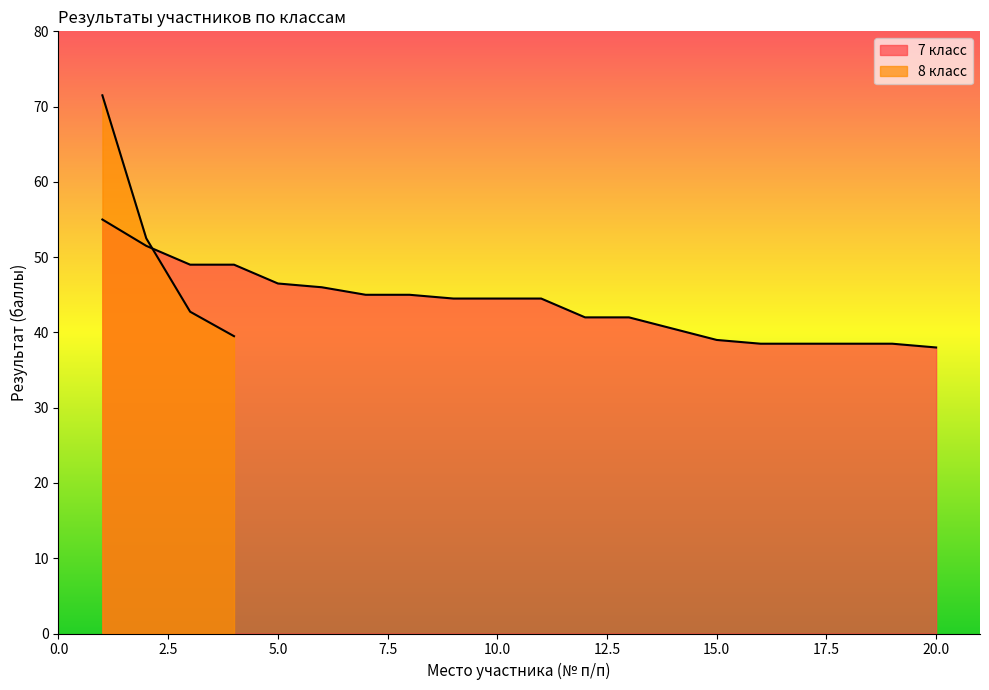

Reading right to left, what are all the values shown in this chart?

38.0	38.5	38.5	38.5	38.5	39.0	40.5	42.0	42.0	44.5	44.5	44.5	45.0	45.0	46.0	46.5	49.0	49.0	51.5	55.0